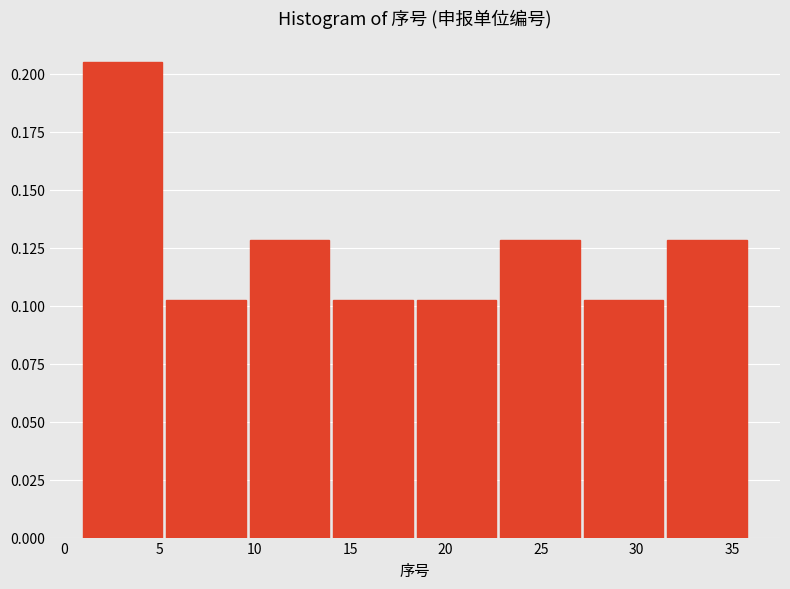

Over which range of the x-axis is the bar tallest?

1.0 to 5.5